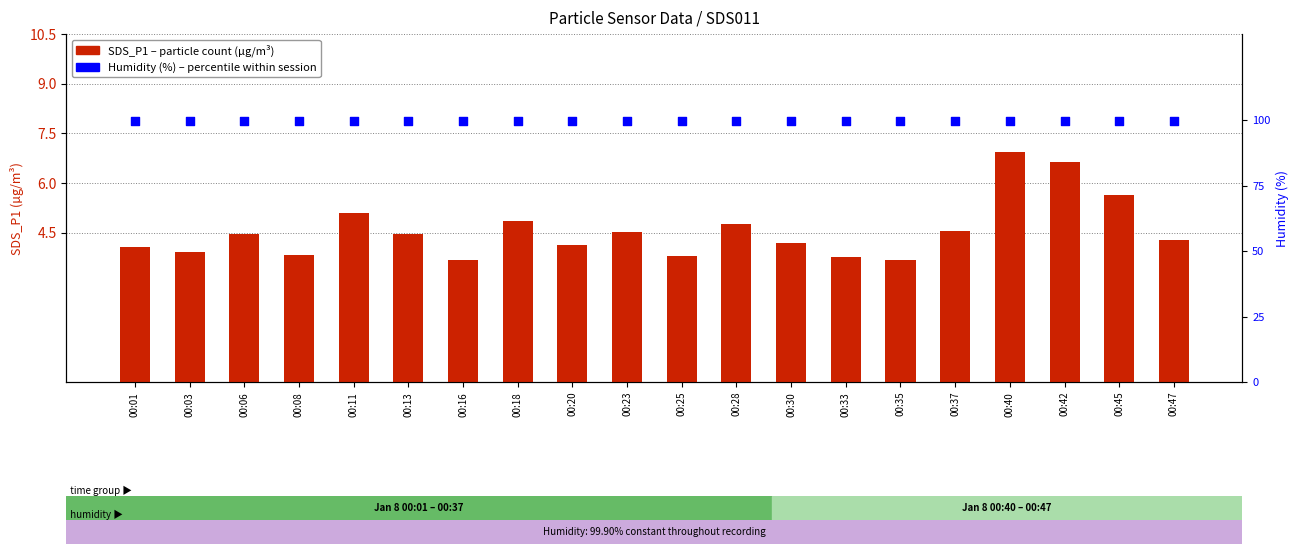

Which series contains the highest Y value?

Humidity (%)